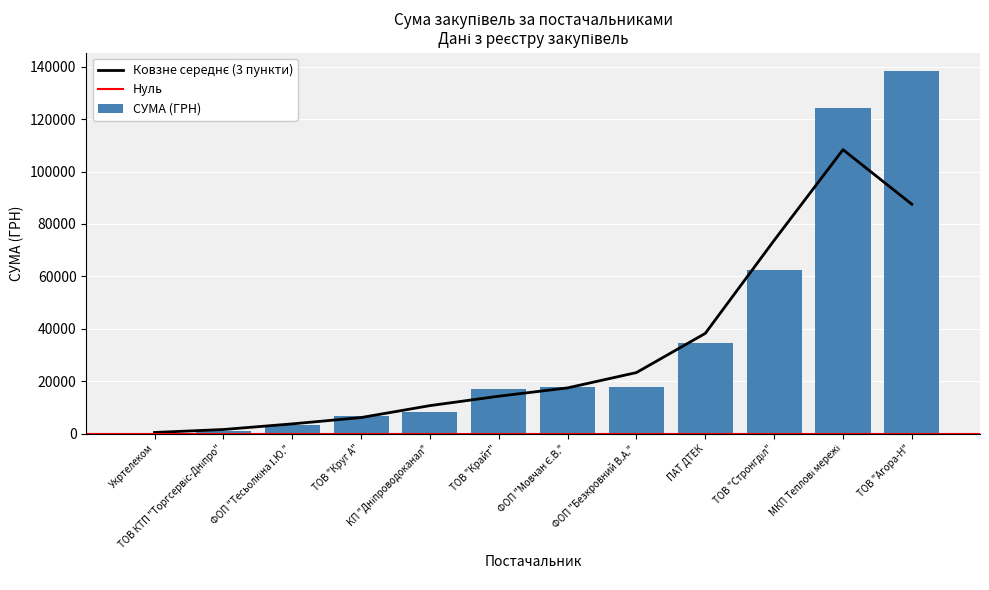

True or false: СУМА (ГРН) has a value of 203109.2 at ТОВ "Агора-Н".

False